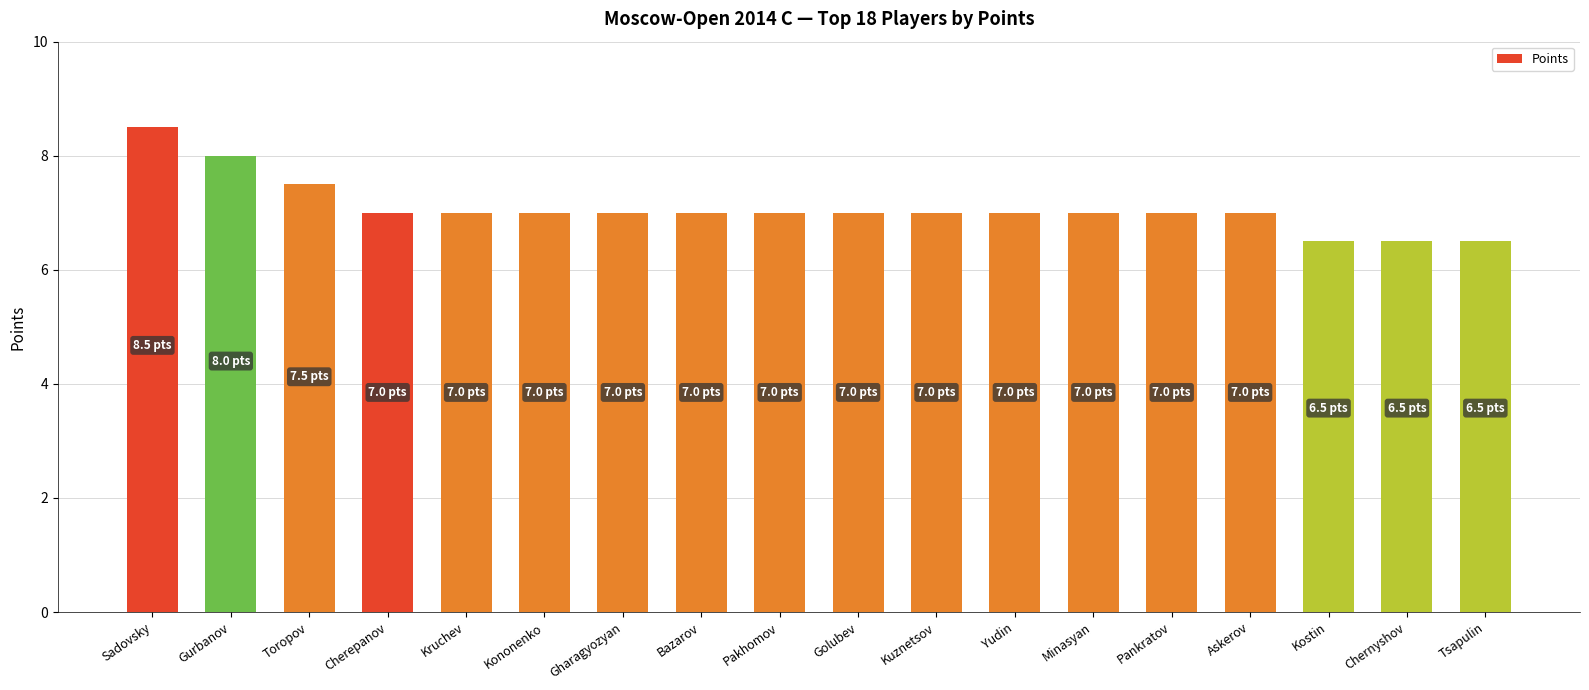

True or false: the data shows 6.5 at Kostin.

True